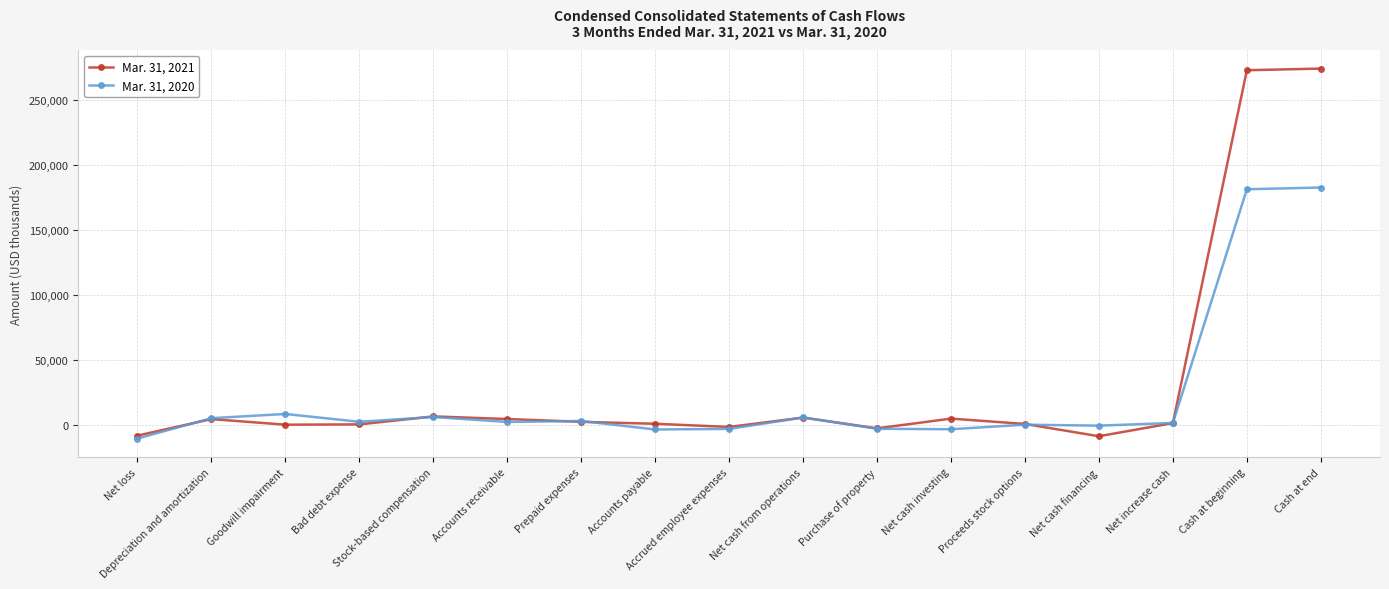

Is this an area chart (filled region under the line)?

No